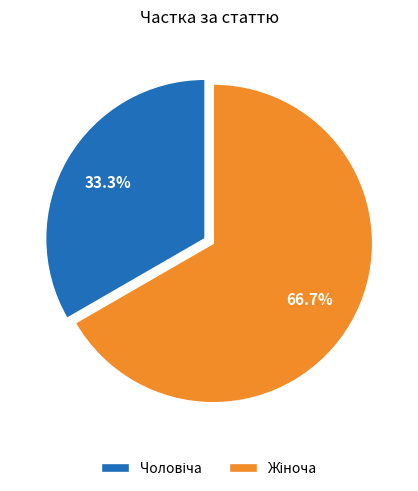

Does any single category account for the majority?

Yes